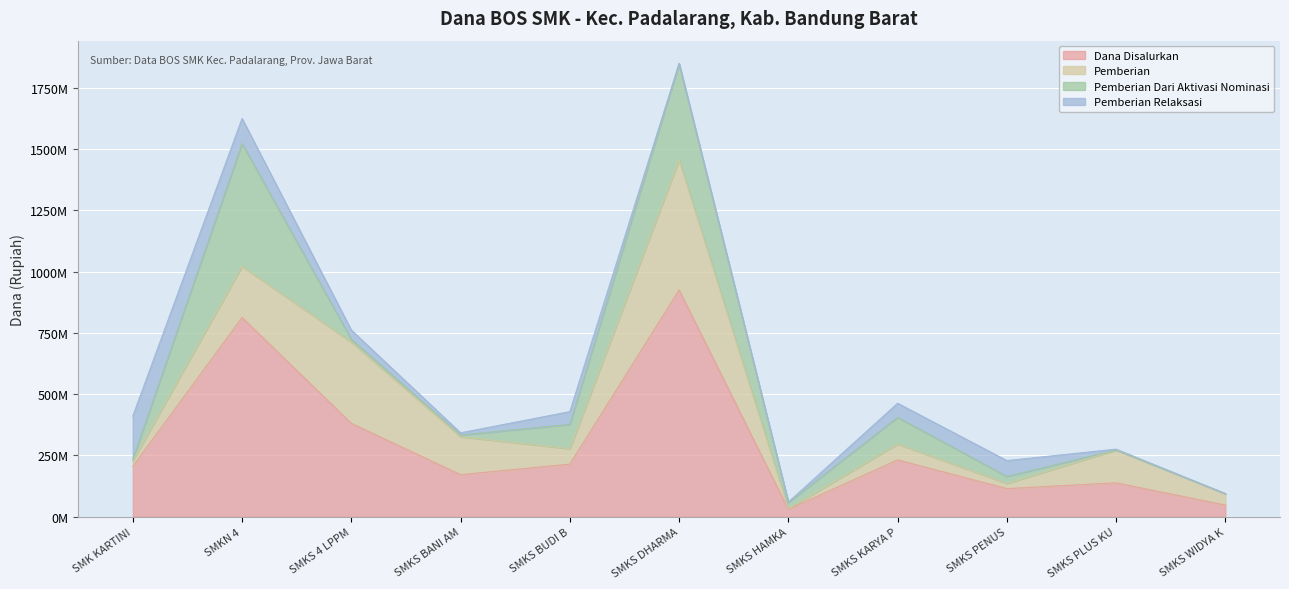

How many distinct data groups are displayed?

4